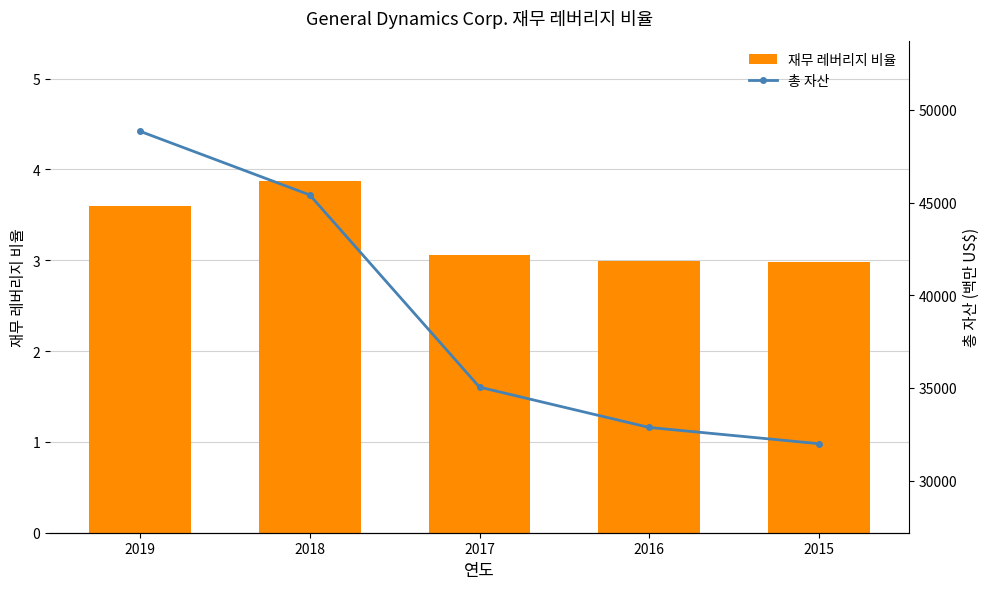

Which series has the largest range (max minus min)?

총 자산